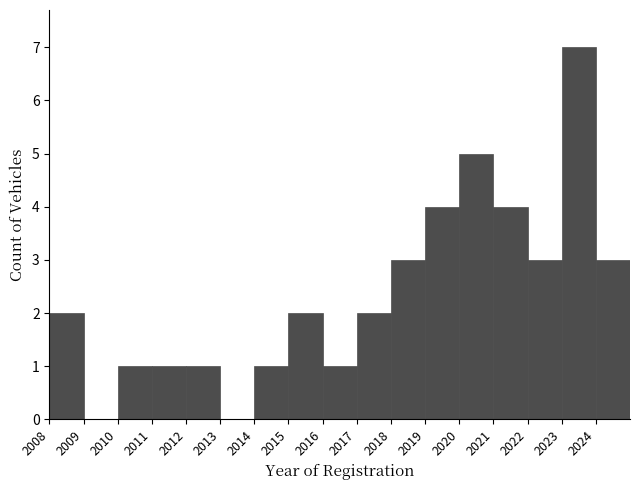

Which range on the x-axis has the tallest bar?

2023 to 2024